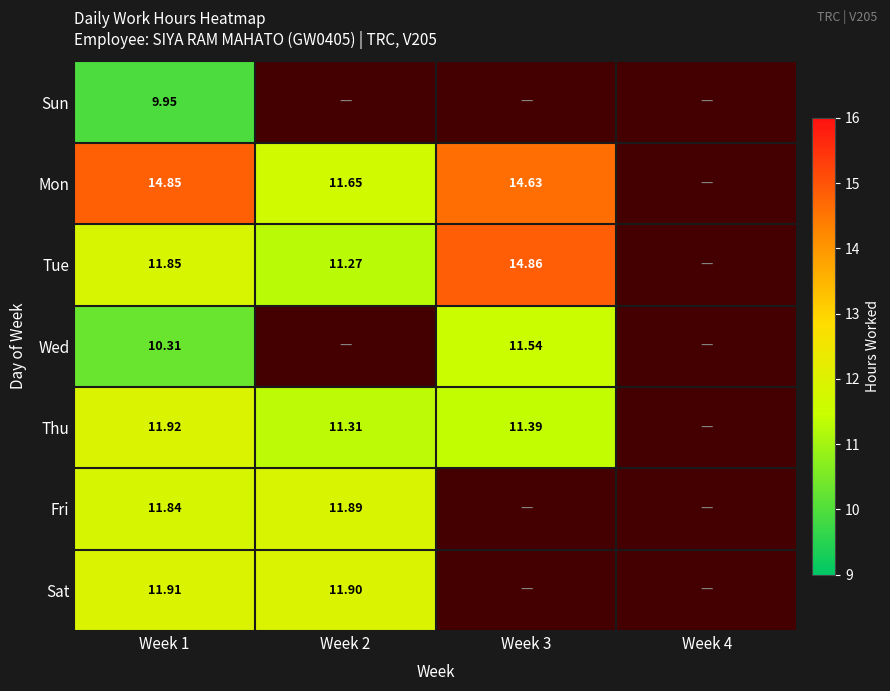

How many series are shown in this chart?

7